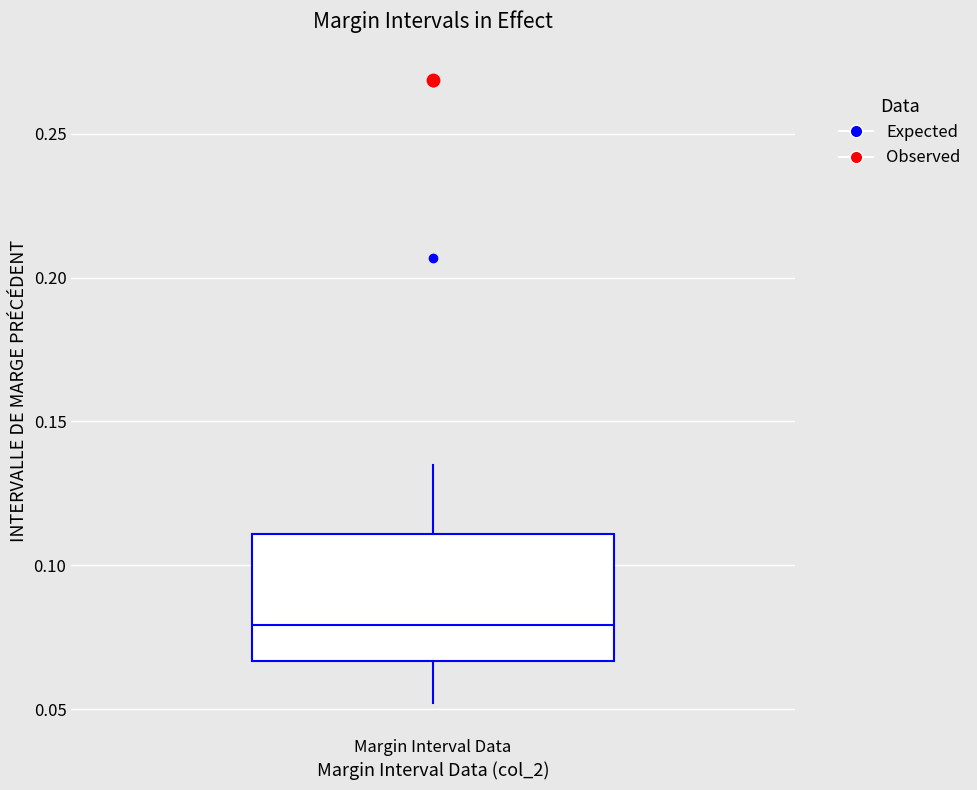

Read this box plot against the y-axis: the position of the median line, the range covered by the box, and the ends of both whiskers. The values are not printed on the chart, so give them approximately, as read against the axis.

median 0.080, box 0.065 to 0.110, whiskers 0.050 to 0.135